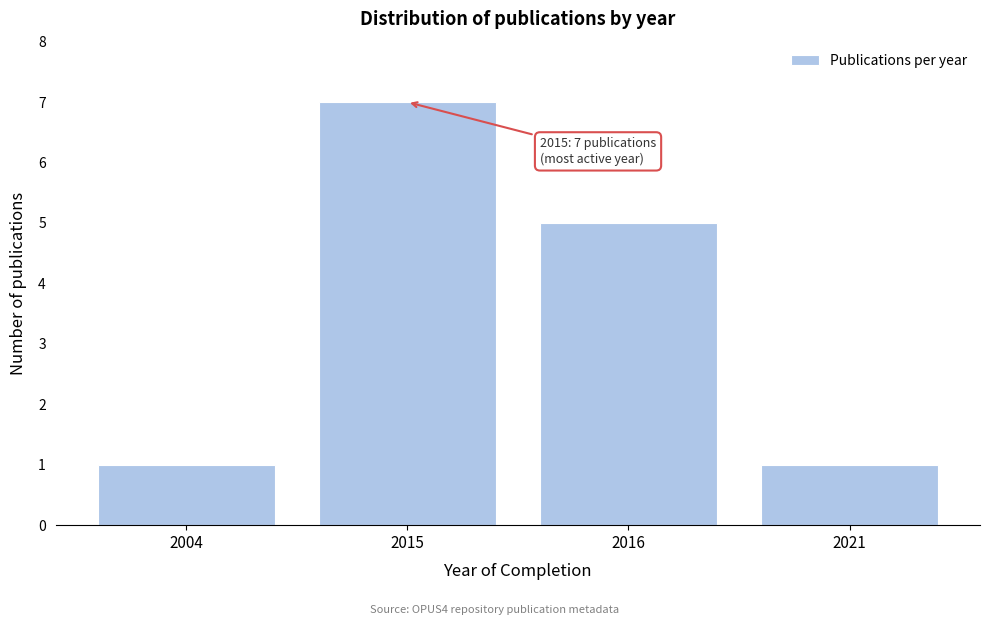

Reading left to right, what are all the values shown in this chart?

2004=1	2015=7	2016=5	2021=1